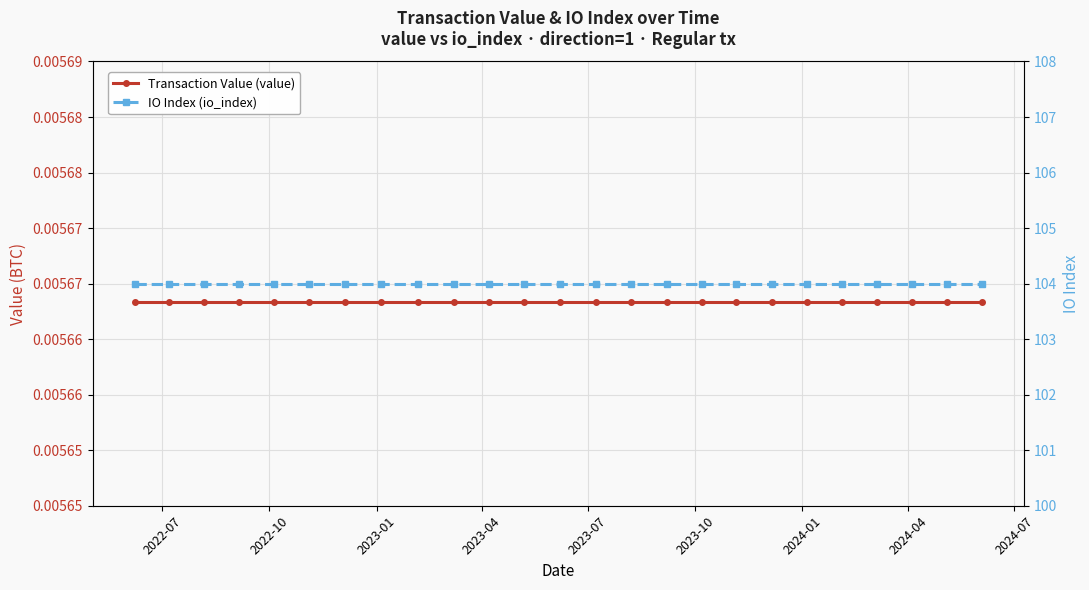

What are all the series names shown in the legend?

Transaction Value (value), IO Index (io_index)